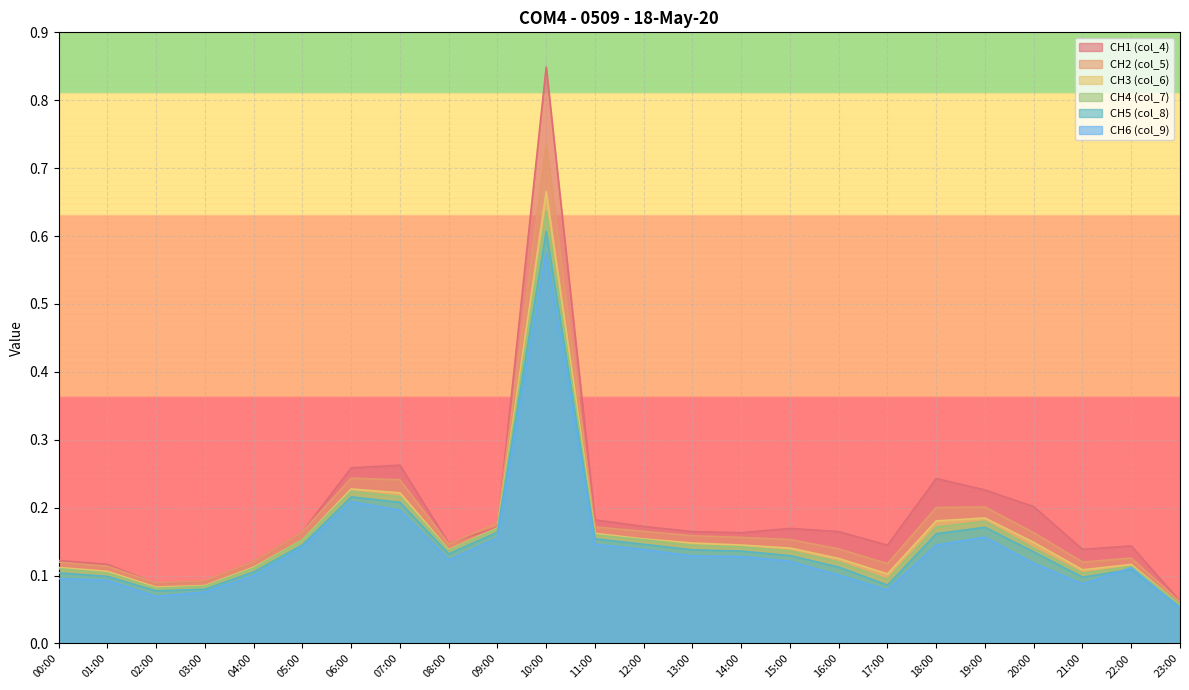

What is the label of the 22nd point from the left?

21:00